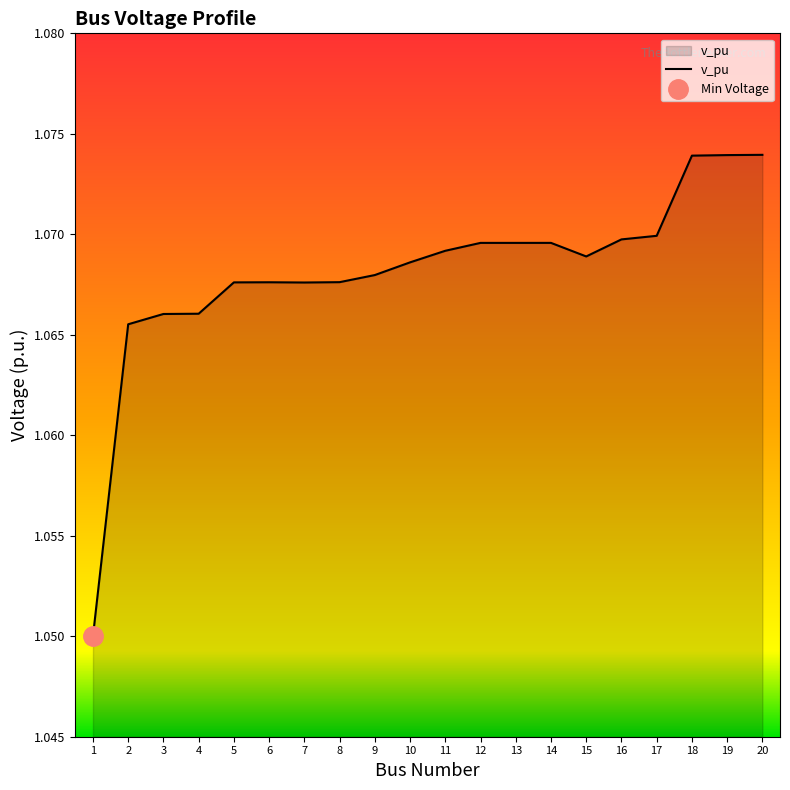

Approximately how many times larger is the value at 6 compared to 2?

1.0